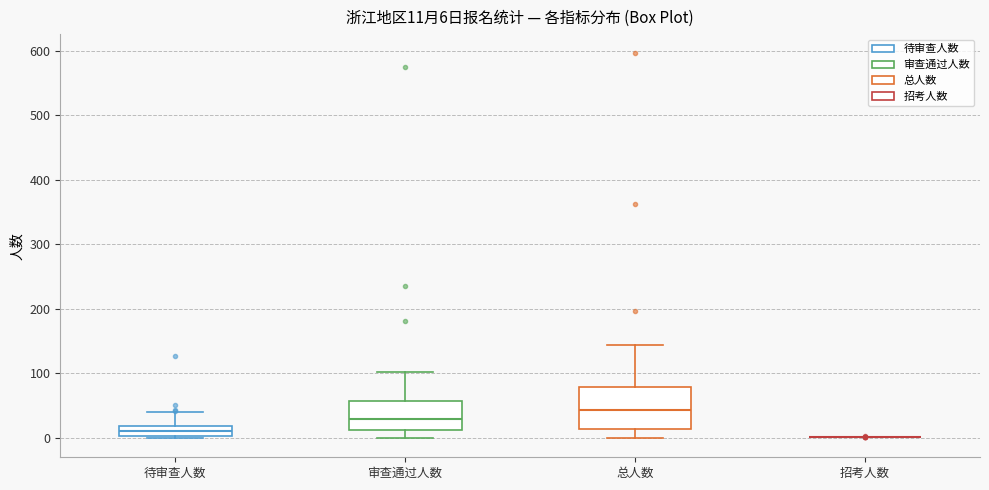

Comparing the boxes themselves (not the whiskers), which one is the tallest?

总人数